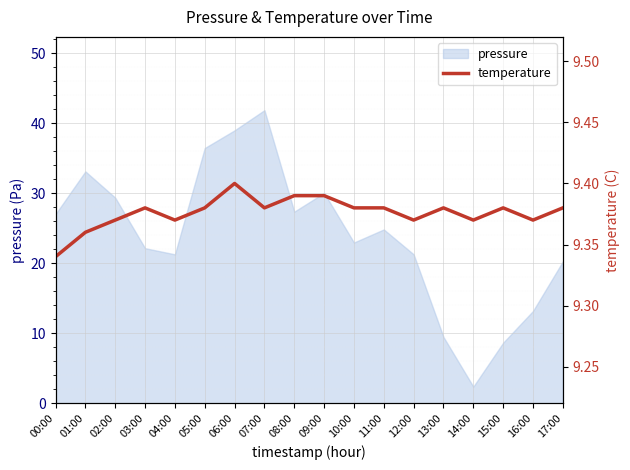

What is the label of the 16th point from the left?

15:00